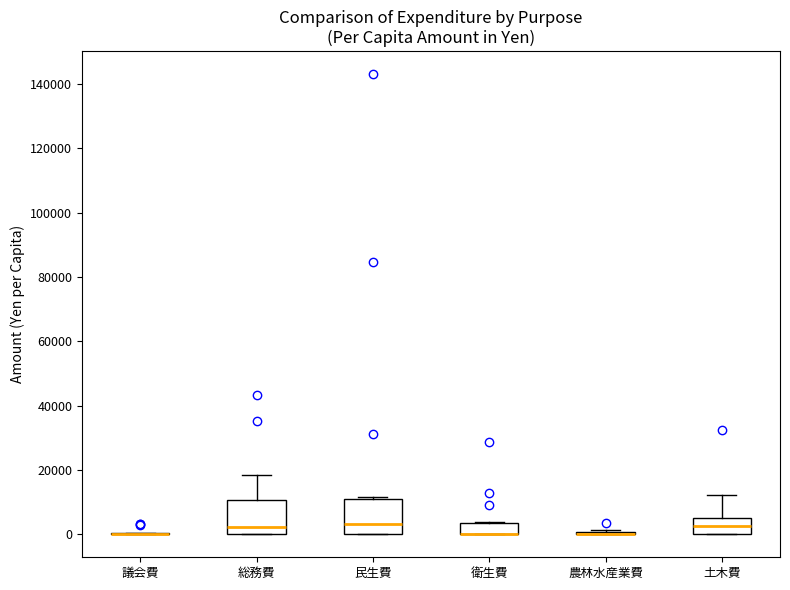

Reading left to right, read every box against the y-axis: the position of its median line, the range the box covers, and the ends of its whiskers. The values are not printed on the chart, so give them approximately, as read against the axis.

議会費: box collapsed to a line at 0, whiskers 0 to 0
総務費: median 2000, box 0 to 10000, whiskers 0 to 18000
民生費: median 4000, box 0 to 10000, whiskers 0 to 12000
衛生費: median 0 (drawn on the box's lower edge), box 0 to 4000, whiskers 0 to 4000
農林水産業費: box collapsed to a line at 0, whiskers 0 to 2000
土木費: median 2000, box 0 to 6000, whiskers 0 to 12000